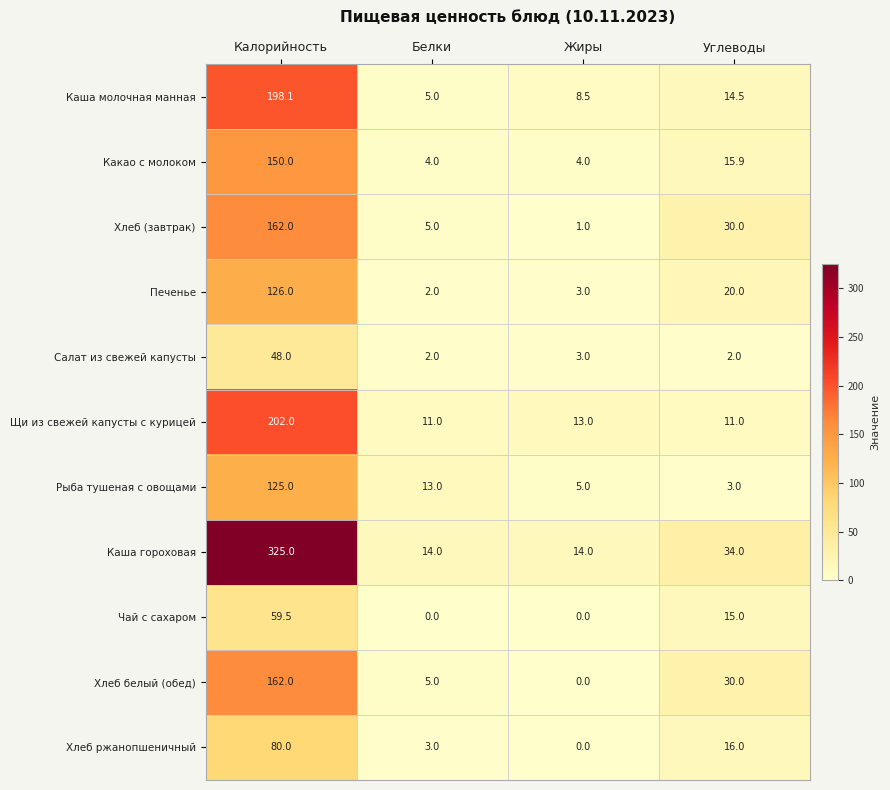

True or false: Рыба тушеная с овощами has a value of 7.6 at Жиры.

False